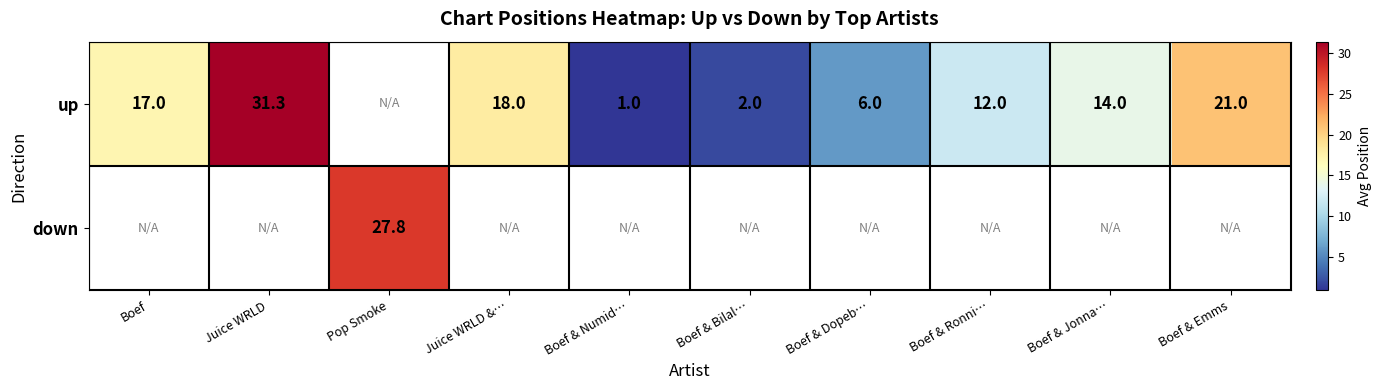

Is the value of down at Pop Smoke greater than the value of up at Boef & Ronni…?

Yes